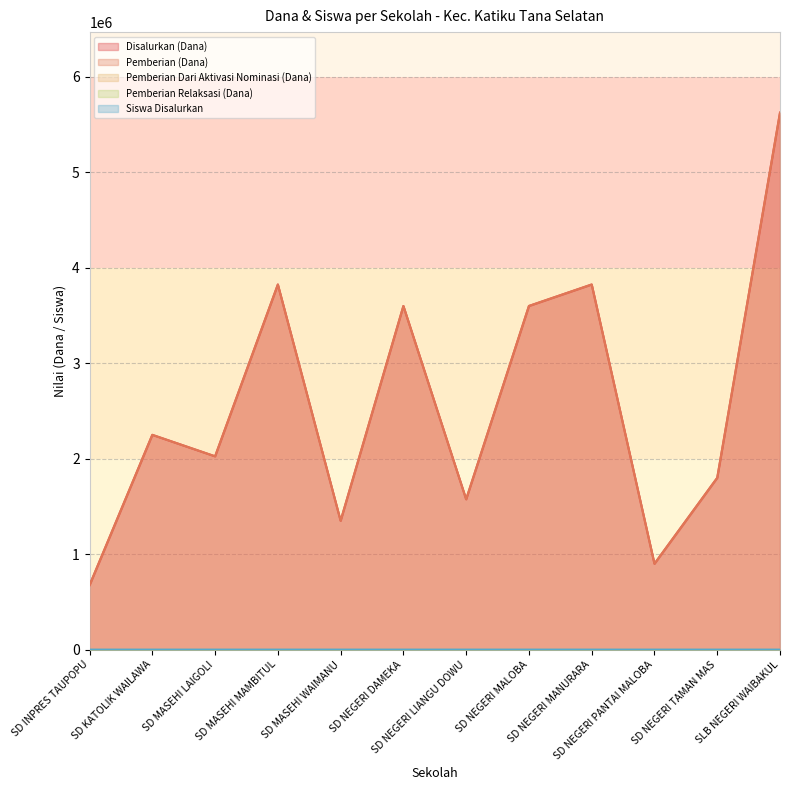

Which series has the largest total across all categories?

Disalurkan (Dana)